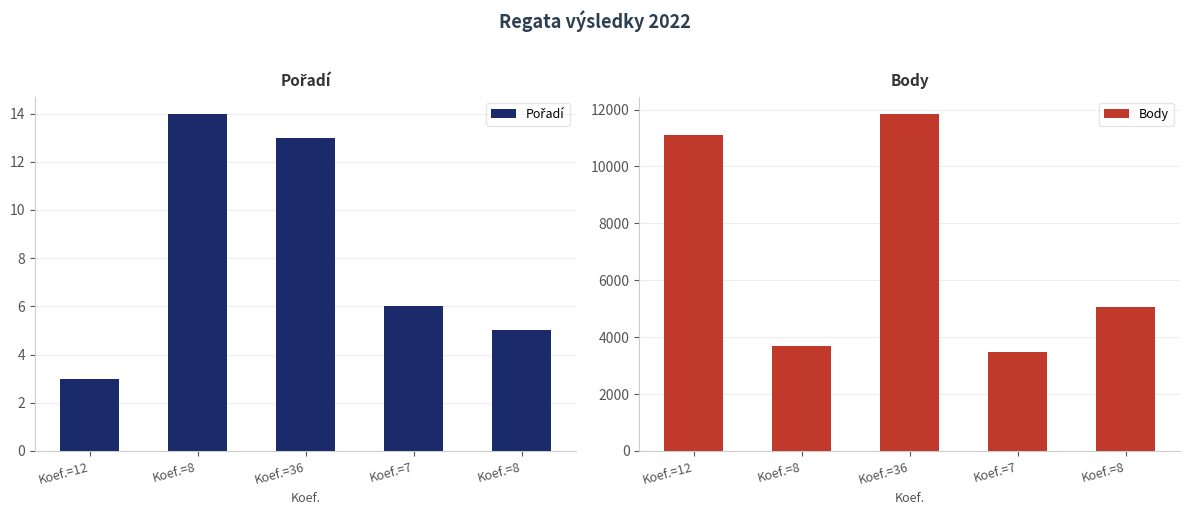

What is the minimum value for Pořadí?

3